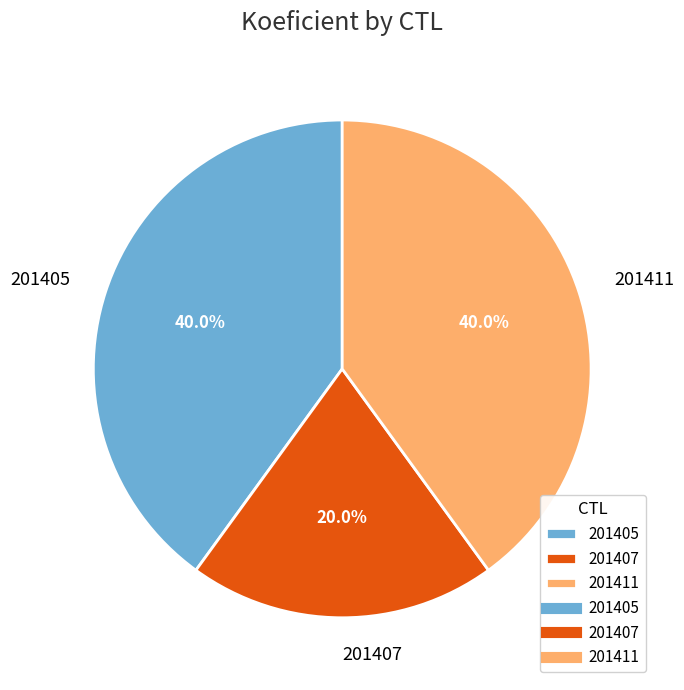

Which category has the smallest portion of the pie?

201407